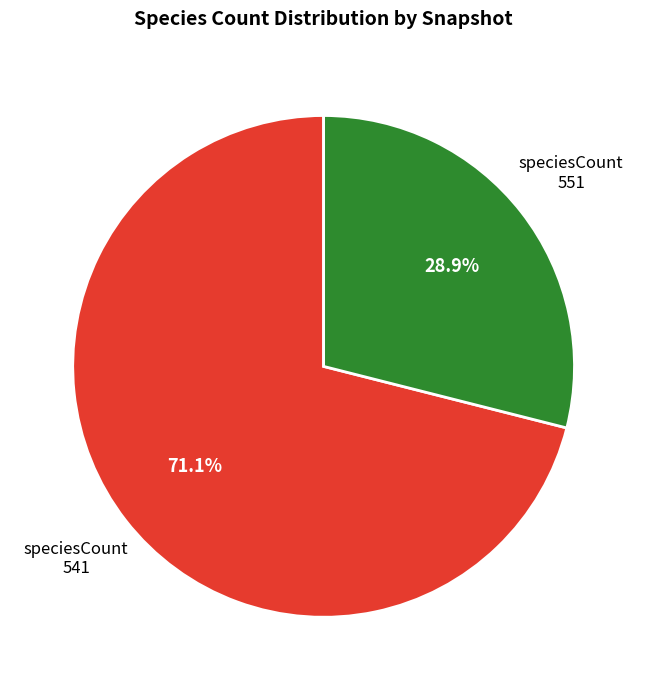

Rank the categories by value from highest to lowest.

speciesCount 541, speciesCount 551